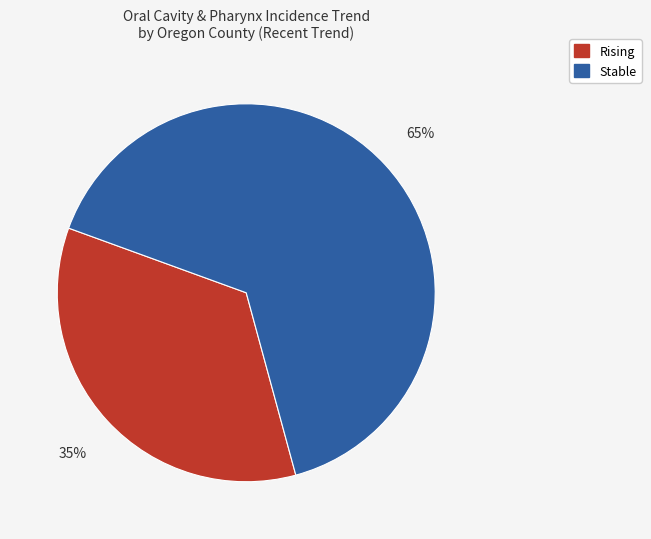

Does any single category account for the majority?

Yes